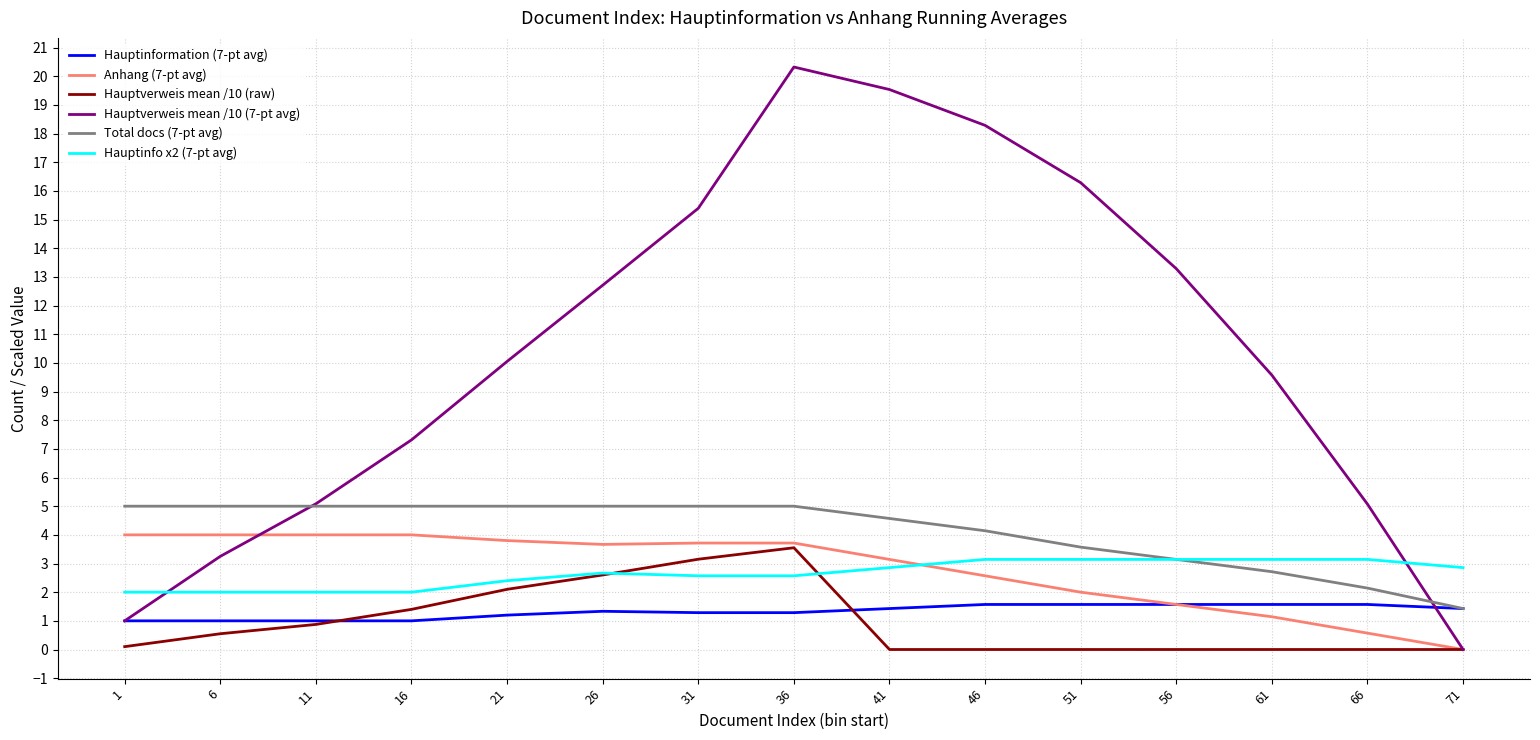

What is the spread (max minus min) of values at 26?

11.4